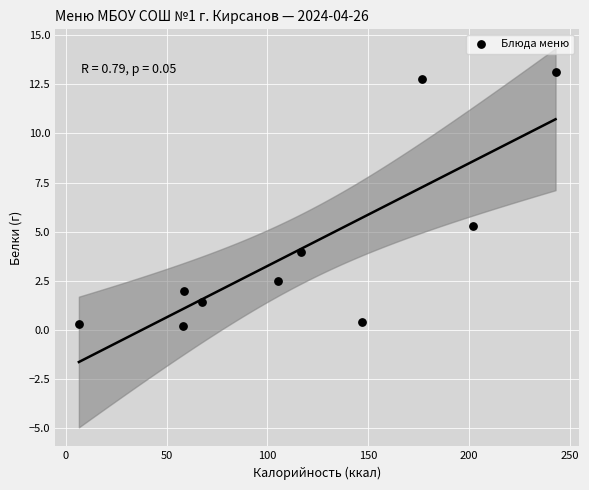

What is the average X value?

118.1